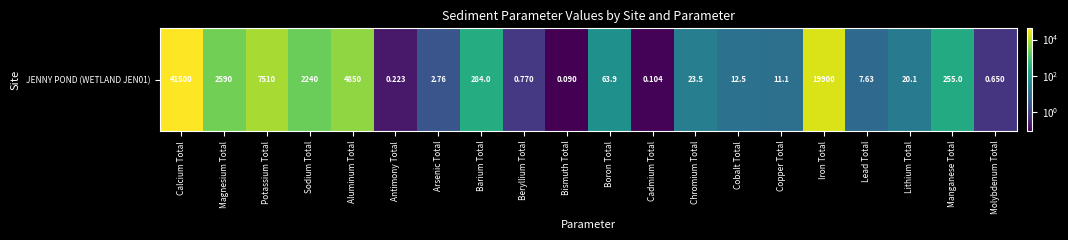

Reading left to right, list all the values displayed in this chart.

Calcium Total=41500.0	Magnesium Total=2590.0	Potassium Total=7510.0	Sodium Total=2240.0	Aluminum Total=4850.0	Antimony Total=0.2	Arsenic Total=2.8	Barium Total=284.0	Beryllium Total=0.8	Bismuth Total=0.1	Boron Total=63.9	Cadmium Total=0.1	Chromium Total=23.5	Cobalt Total=12.5	Copper Total=11.1	Iron Total=19900.0	Lead Total=7.6	Lithium Total=20.1	Manganese Total=255.0	Molybdenum Total=0.7